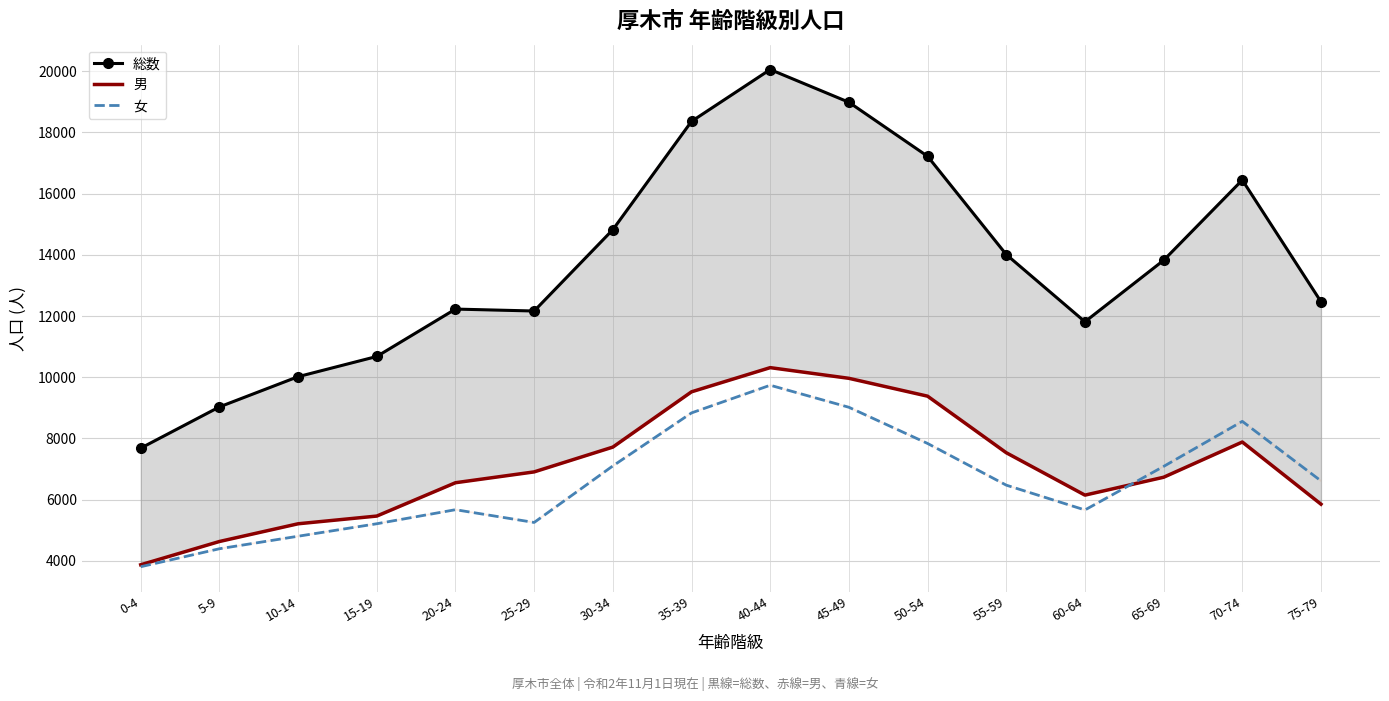

What is the difference between the highest and lowest values at 30-34?

7718